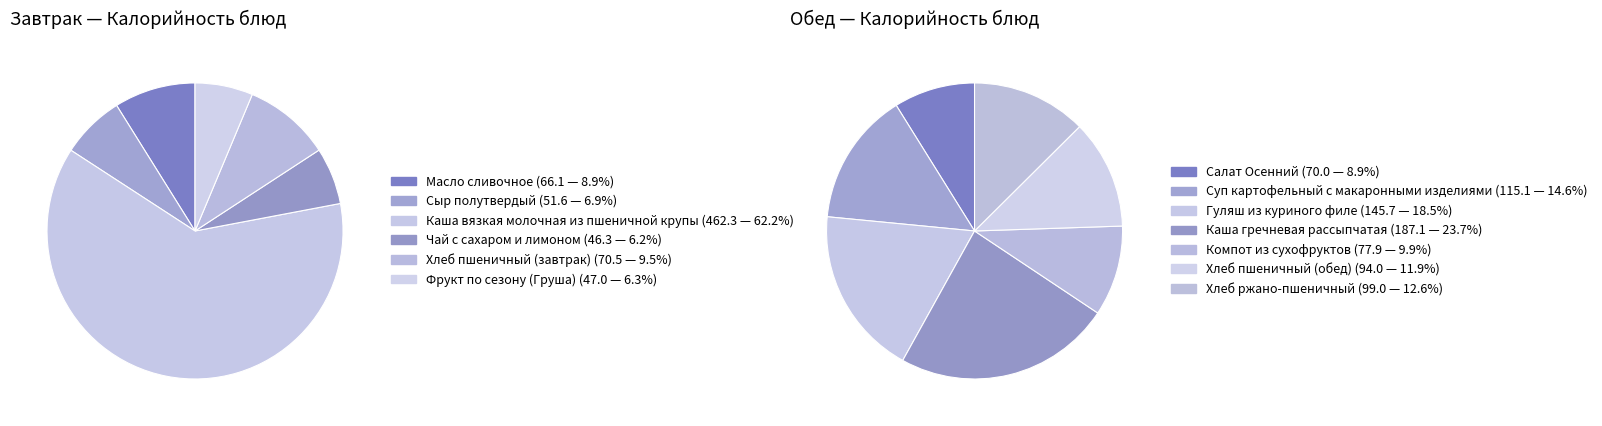

Which has a higher value, Масло сливочное or Чай с сахаром и лимоном?

Масло сливочное